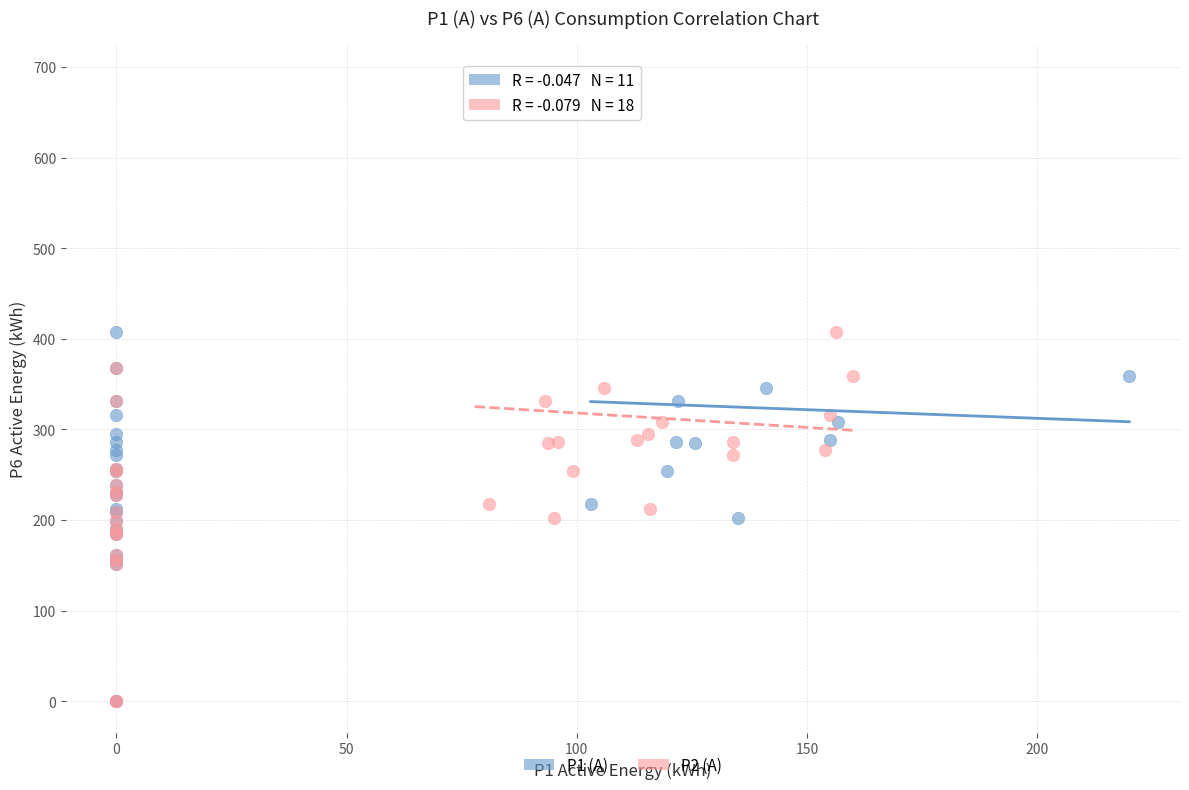

What are all the series names shown in the legend?

P1 (A), P2 (A)